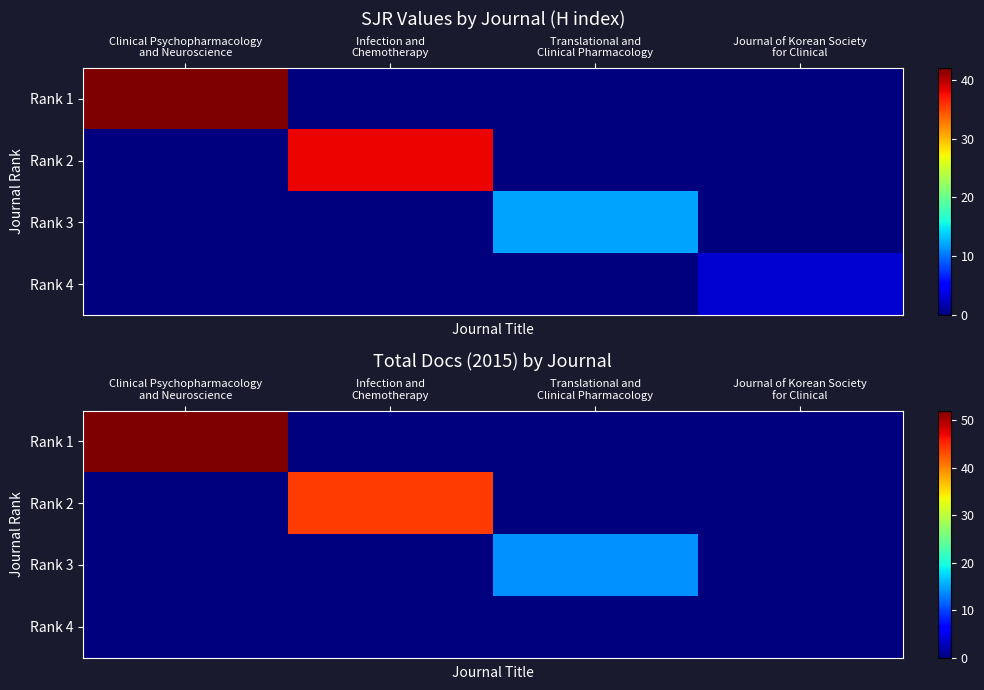

Which series has the widest spread of values?

Rank 1